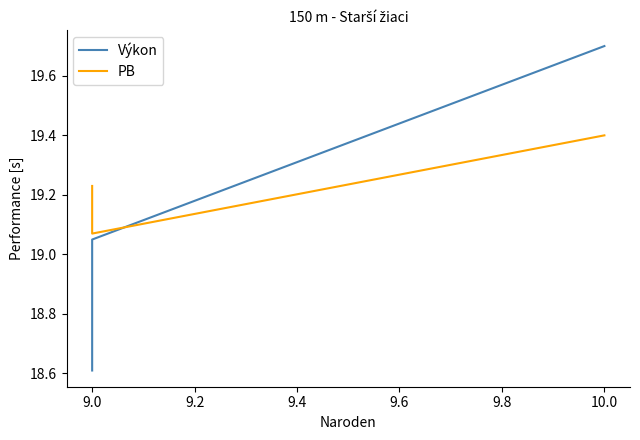

What is the minimum value shown in the chart?

18.6